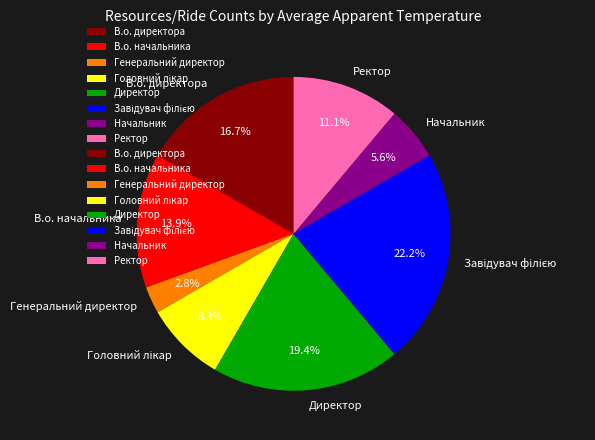

True or false: В.о. начальника accounts for 24% of the total.

False